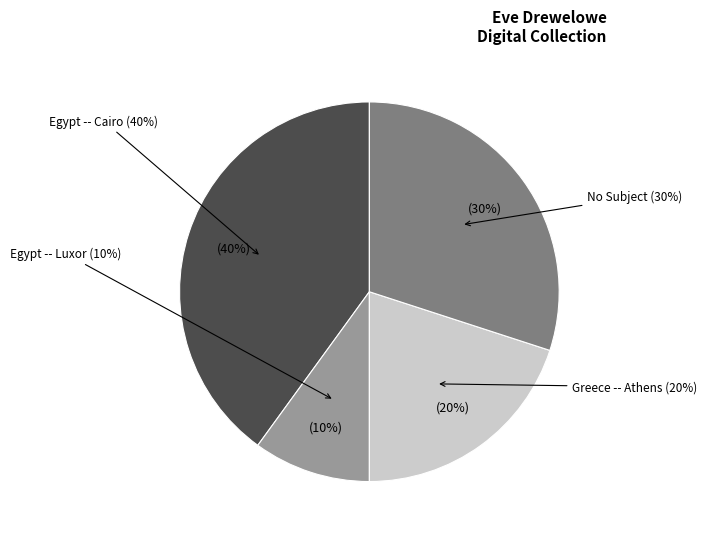

Does Greece -- Athens account for over 50% of the chart?

No